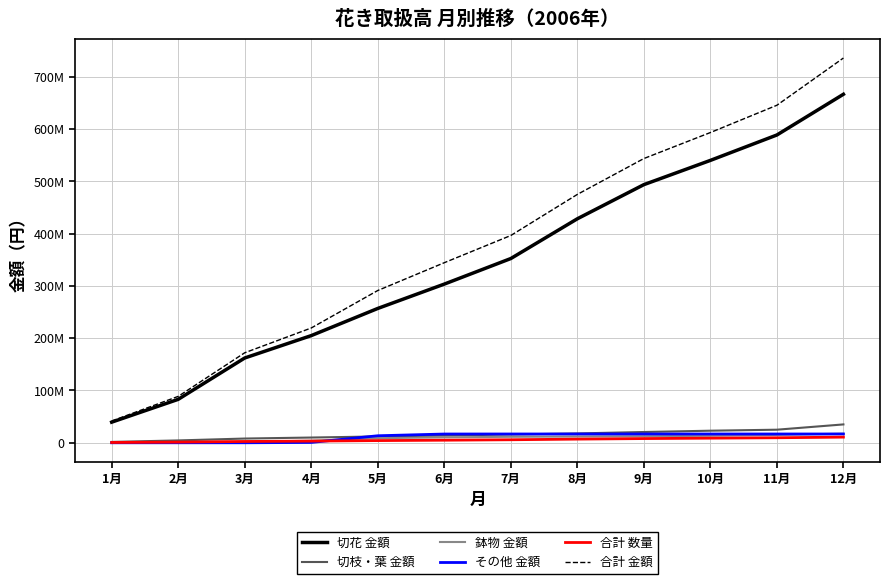

What are all the series names shown in the legend?

切花 金額, 切枝・葉 金額, 鉢物 金額, その他 金額, 合計 数量, 合計 金額